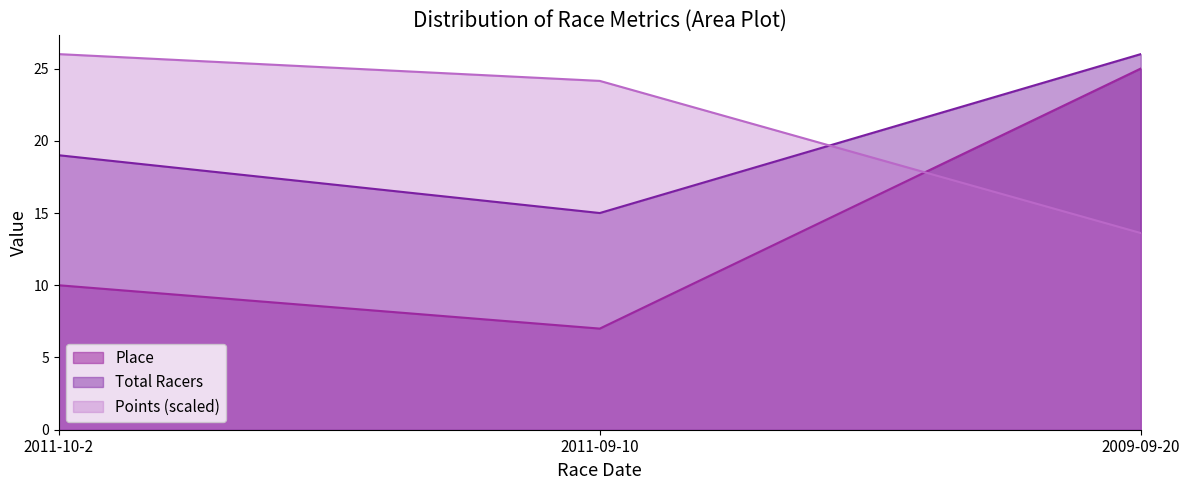

What are all the series names shown in the legend?

Place, Total Racers, Points (scaled)